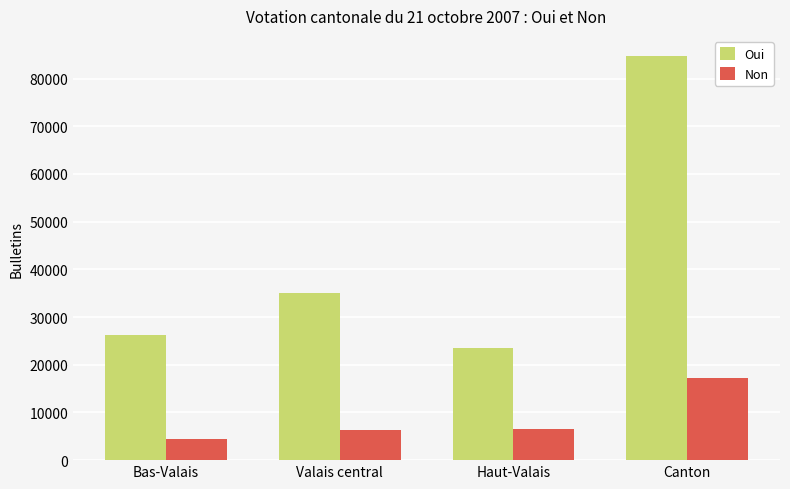

Which category has the highest value in the Oui series?

Canton